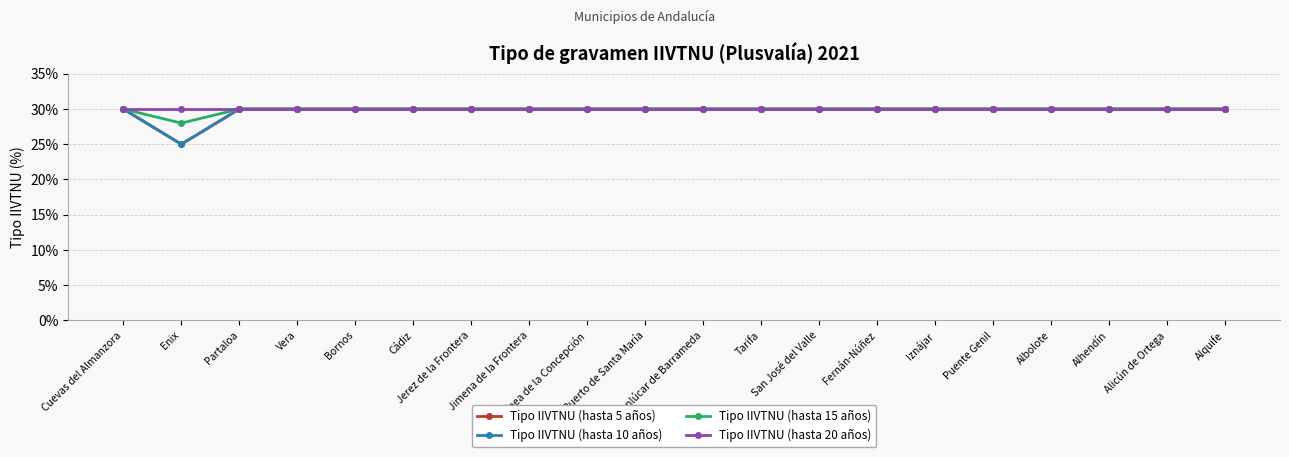

Which label corresponds to the largest value in the chart?

Cuevas del Almanzora